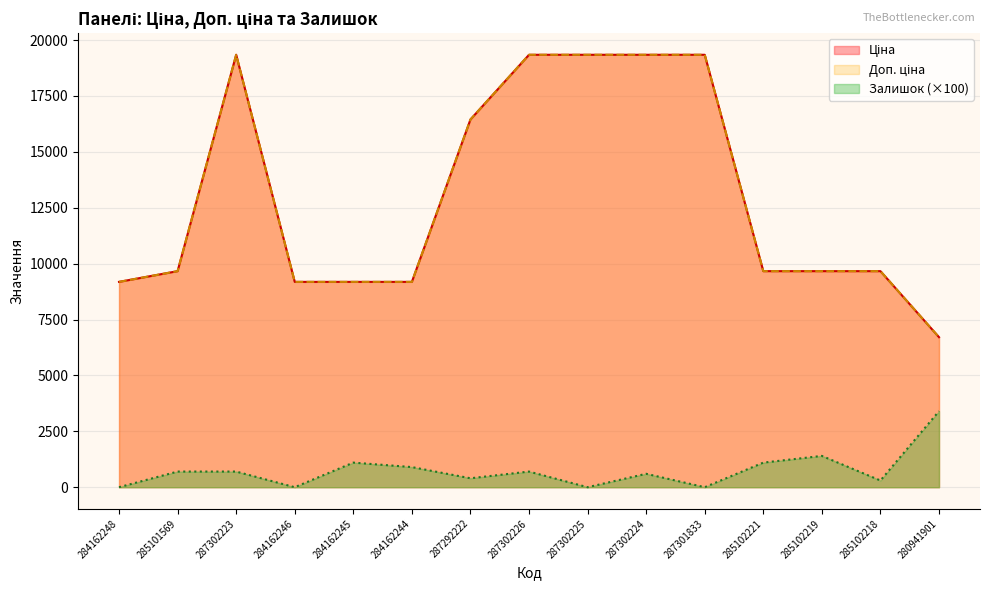

In Доп. ціна, how many points are higher than both neighbors (excluding endpoints)?

1